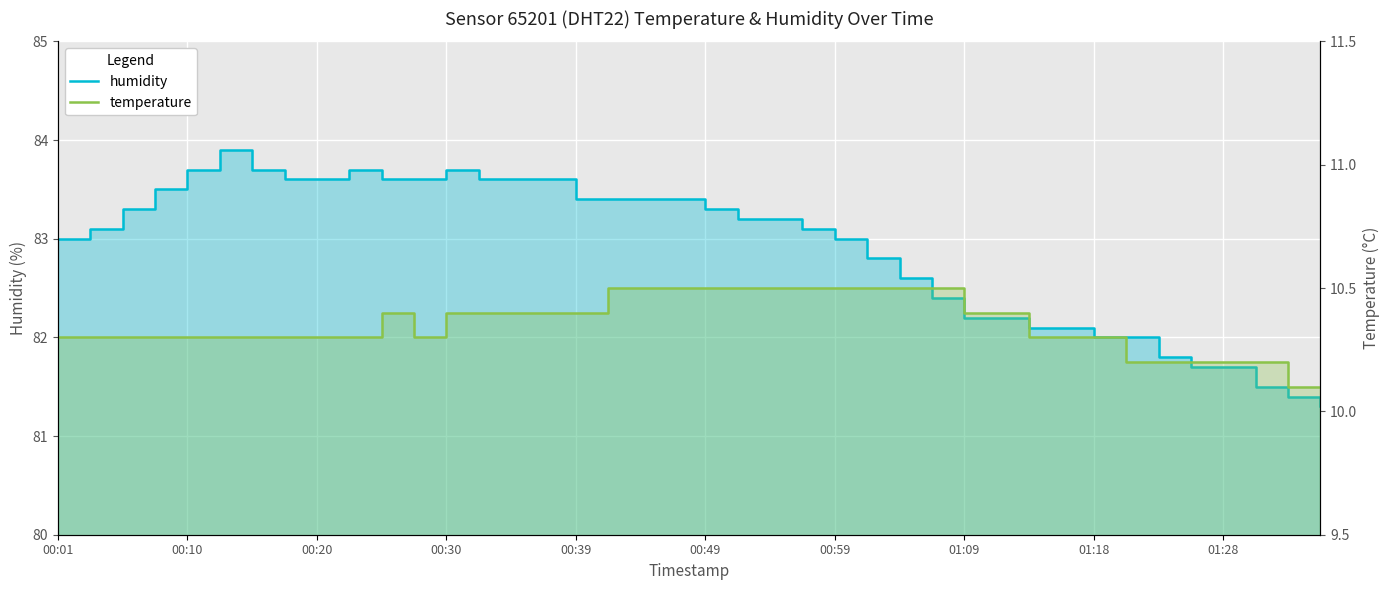

True or false: humidity and temperature intersect in this chart.

False